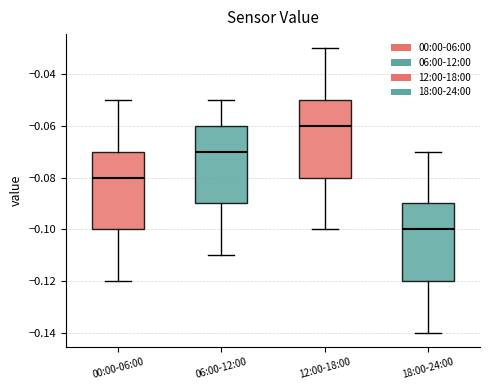

Where does the lower whisker of the box for 12:00-18:00 end on the y-axis? The values are not printed on the chart, so give them approximately, as read against the axis.

-0.10